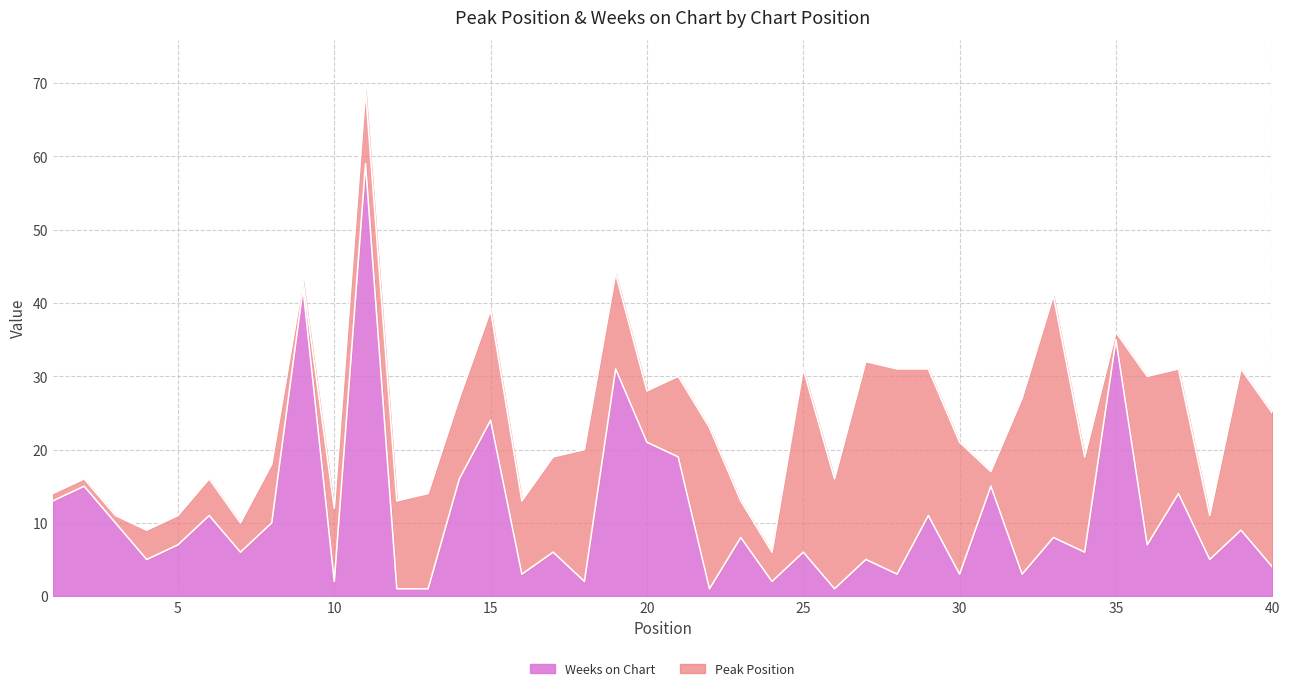

At which category does the data reach its first local peak?

2